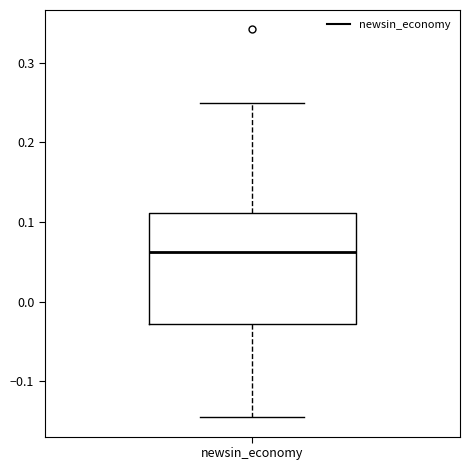

Read this box plot against the y-axis: the position of the median line, the range covered by the box, and the ends of both whiskers. The values are not printed on the chart, so give them approximately, as read against the axis.

median 0.06, box -0.03 to 0.11, whiskers -0.15 to 0.25